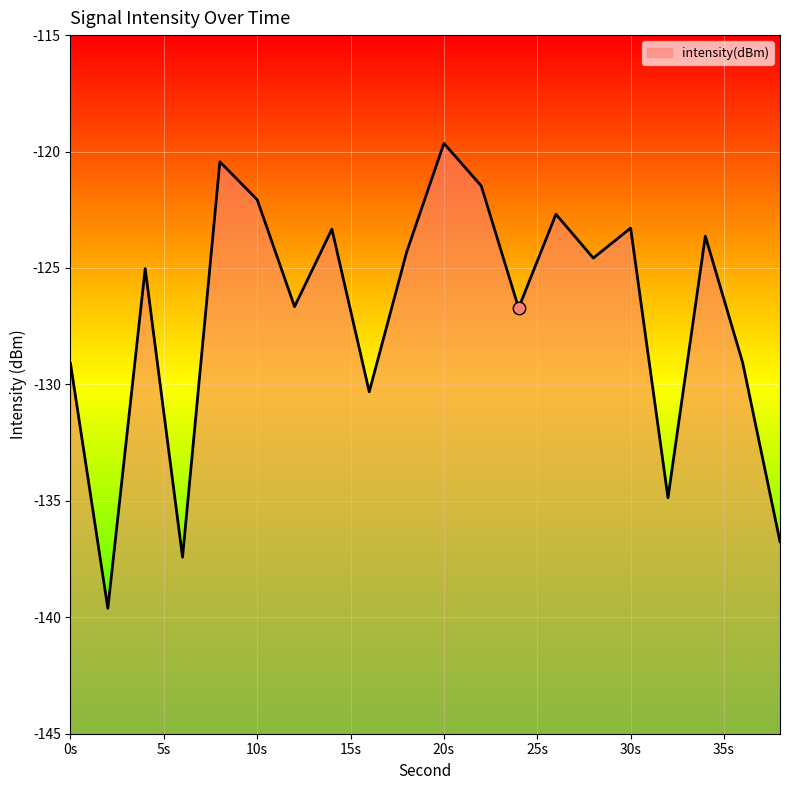

Between 18 and 14, which is larger?

14